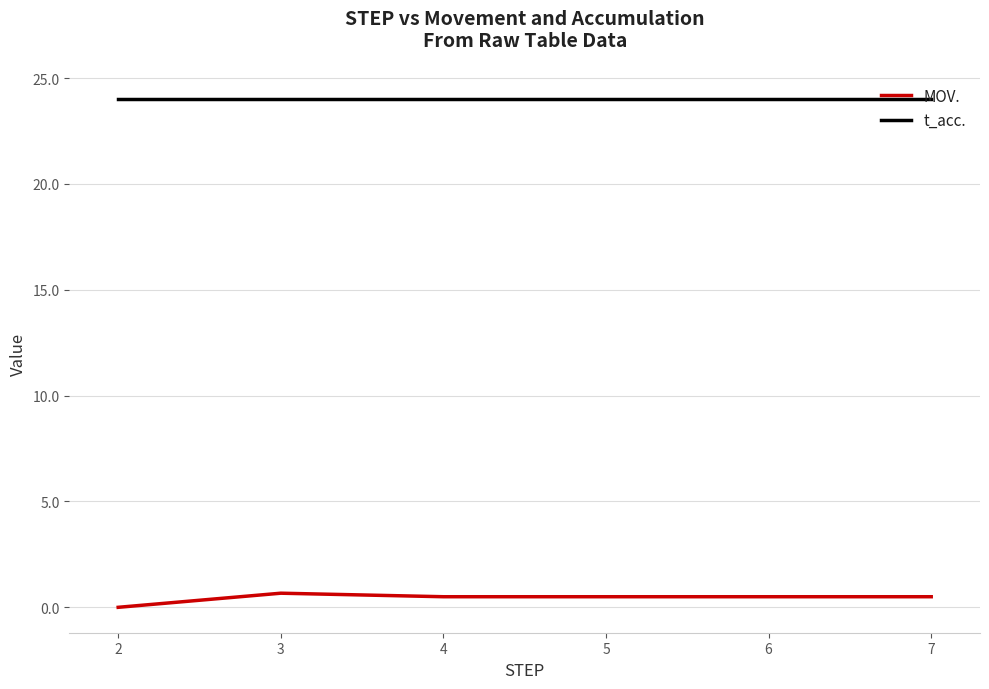

True or false: t_acc. has more than 2 interior local peaks.

False